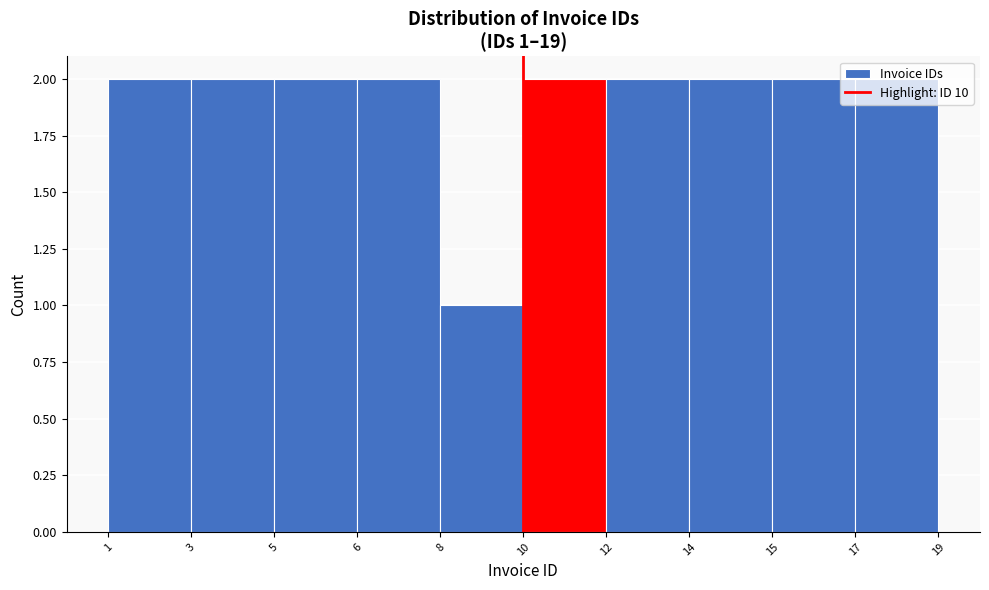

Which label corresponds to the smallest value in the chart?

8